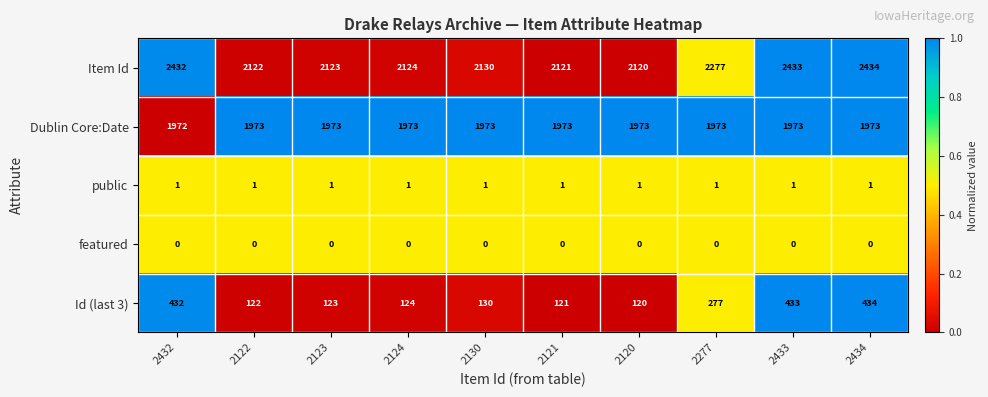

What is the sum of the Id (last 3) values at 2120 and 2433?

553